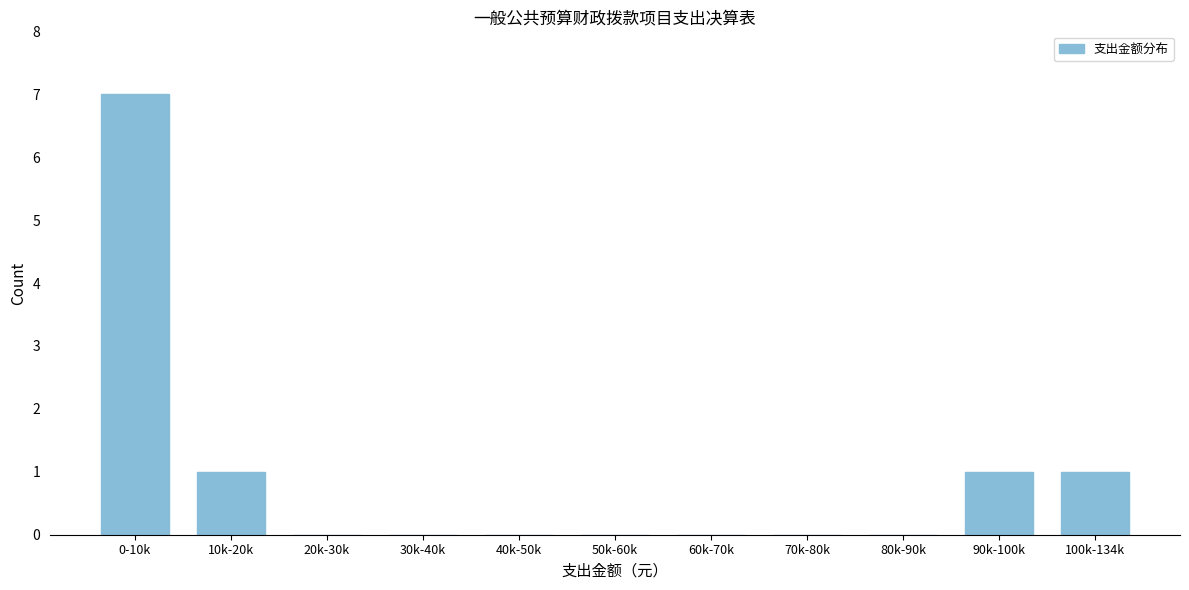

Reading left to right, list all the values displayed in this chart.

0-10k=7	10k-20k=1	20k-30k=0	30k-40k=0	40k-50k=0	50k-60k=0	60k-70k=0	70k-80k=0	80k-90k=0	90k-100k=1	100k-134k=1